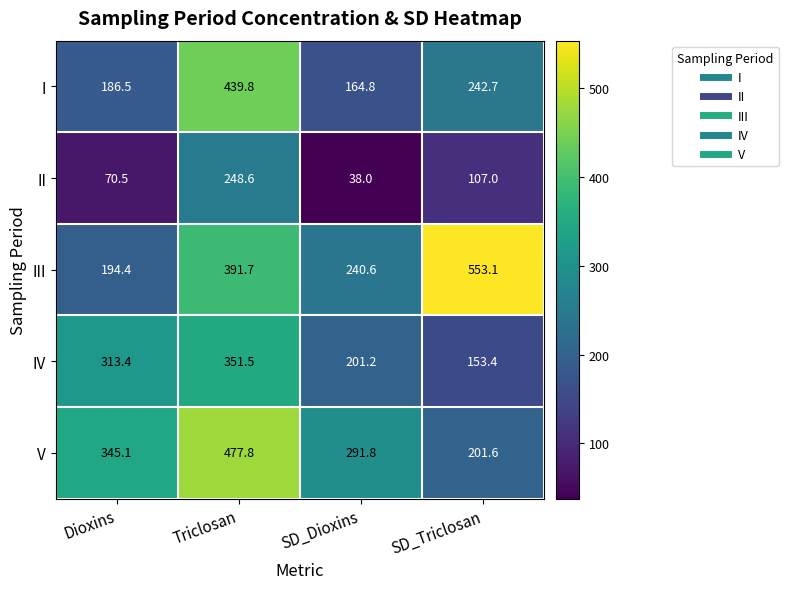

What is the total value across all series at Dioxins?

1109.9